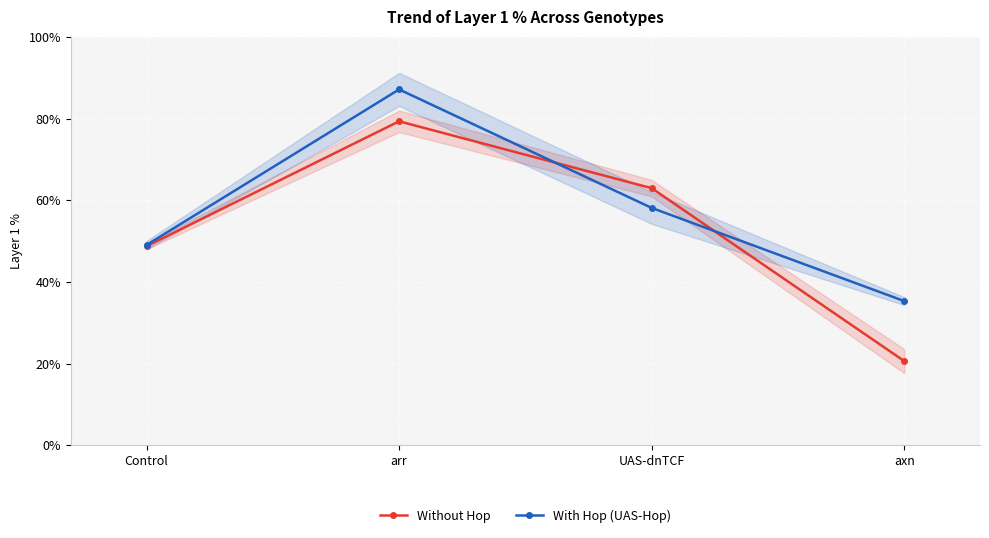

How many lines are shown in the chart?

2